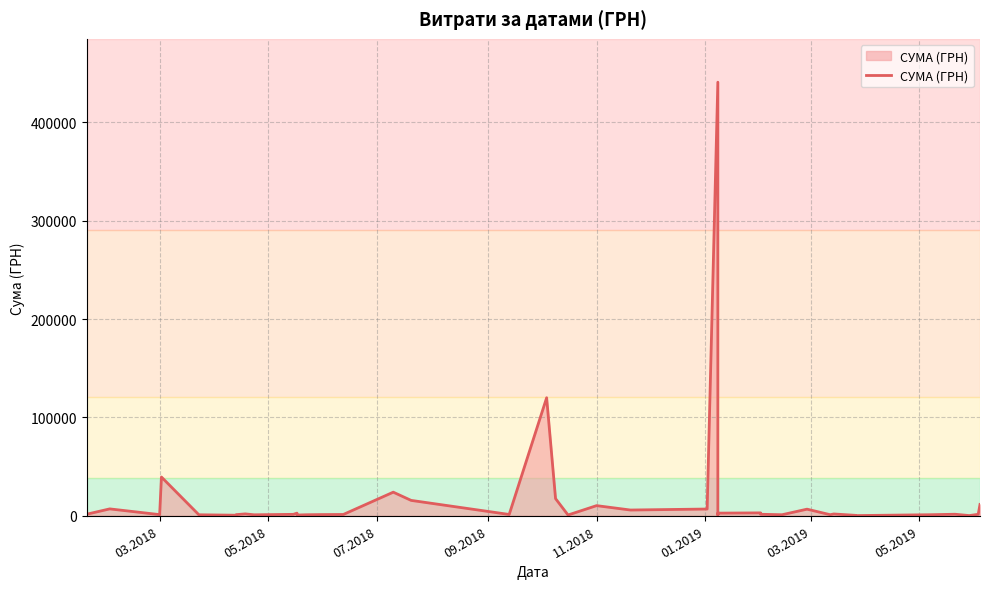

How many values are below 1530?

20